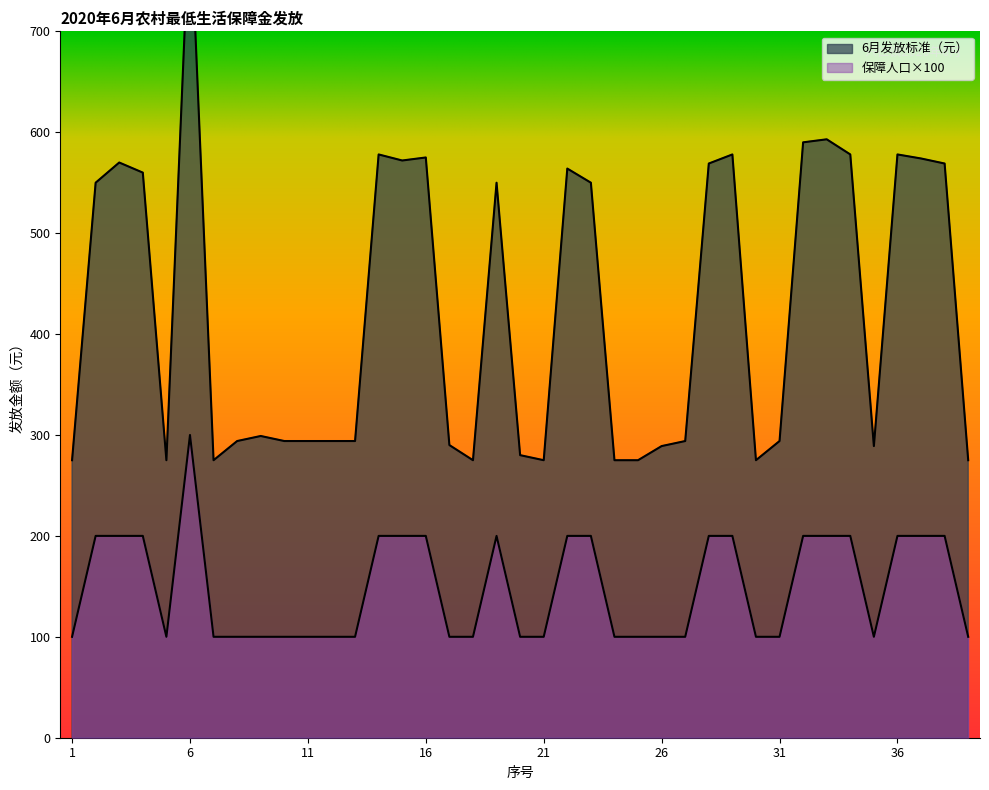

At which category does 6月发放标准（元） reach its first local peak?

3